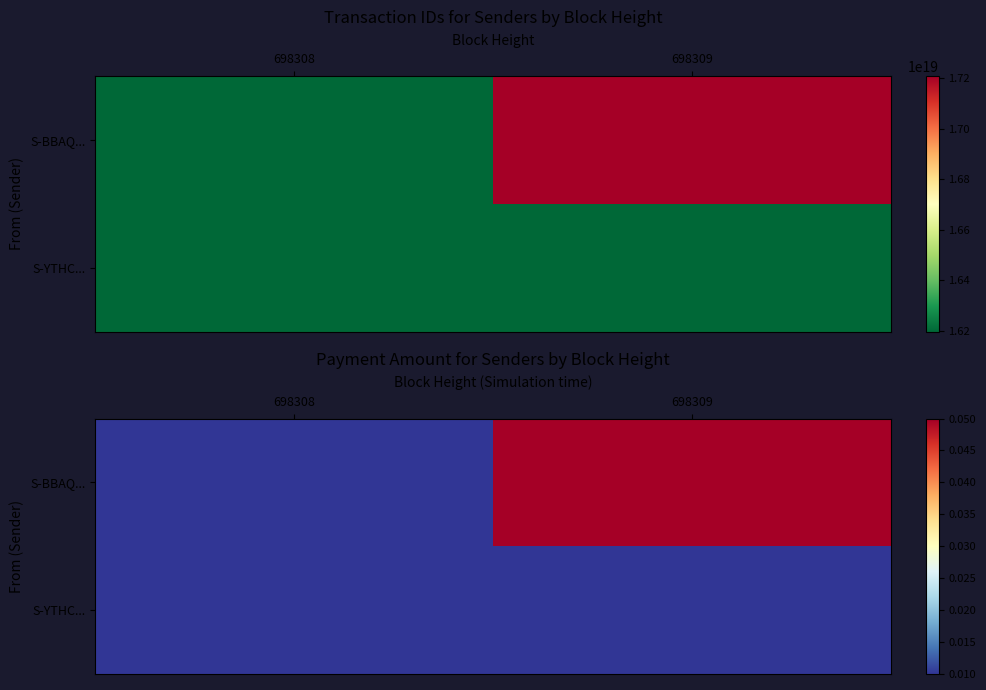

At which category is the sum across all series the highest?

698309